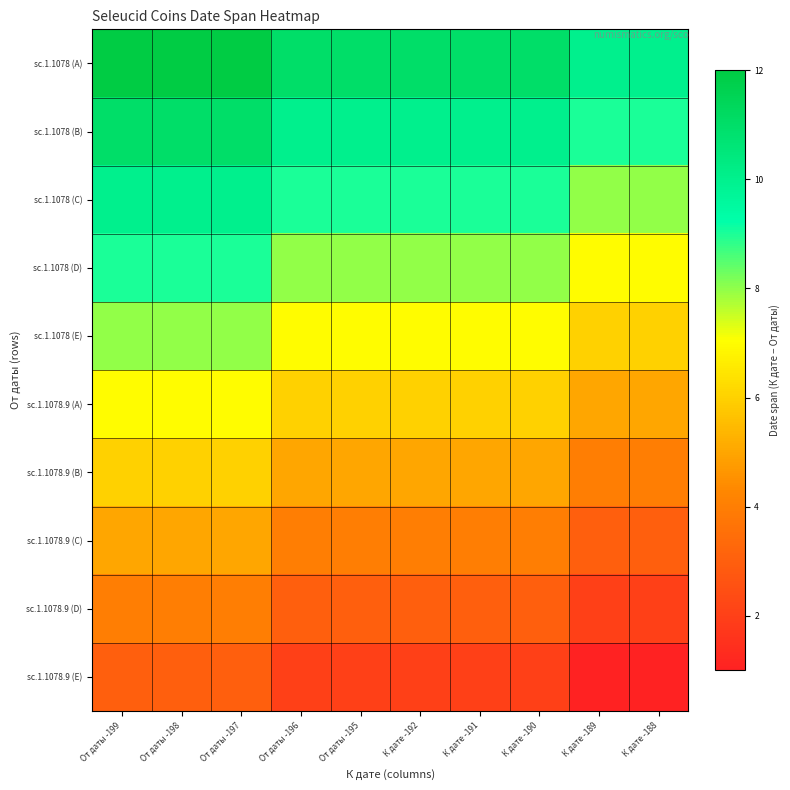

Reading right to left, what are all the values shown in this chart?

sc.1.1078 (A): К дате -188=10	К дате -189=10	К дате -190=11	К дате -191=11	К дате -192=11	От даты -195=11	От даты -196=11	От даты -197=12	От даты -198=12	От даты -199=12
sc.1.1078 (B): К дате -188=9	К дате -189=9	К дате -190=10	К дате -191=10	К дате -192=10	От даты -195=10	От даты -196=10	От даты -197=11	От даты -198=11	От даты -199=11
sc.1.1078 (C): К дате -188=8	К дате -189=8	К дате -190=9	К дате -191=9	К дате -192=9	От даты -195=9	От даты -196=9	От даты -197=10	От даты -198=10	От даты -199=10
sc.1.1078 (D): К дате -188=7	К дате -189=7	К дате -190=8	К дате -191=8	К дате -192=8	От даты -195=8	От даты -196=8	От даты -197=9	От даты -198=9	От даты -199=9
sc.1.1078 (E): К дате -188=6	К дате -189=6	К дате -190=7	К дате -191=7	К дате -192=7	От даты -195=7	От даты -196=7	От даты -197=8	От даты -198=8	От даты -199=8
sc.1.1078.9 (A): К дате -188=5	К дате -189=5	К дате -190=6	К дате -191=6	К дате -192=6	От даты -195=6	От даты -196=6	От даты -197=7	От даты -198=7	От даты -199=7
sc.1.1078.9 (B): К дате -188=4	К дате -189=4	К дате -190=5	К дате -191=5	К дате -192=5	От даты -195=5	От даты -196=5	От даты -197=6	От даты -198=6	От даты -199=6
sc.1.1078.9 (C): К дате -188=3	К дате -189=3	К дате -190=4	К дате -191=4	К дате -192=4	От даты -195=4	От даты -196=4	От даты -197=5	От даты -198=5	От даты -199=5
sc.1.1078.9 (D): К дате -188=2	К дате -189=2	К дате -190=3	К дате -191=3	К дате -192=3	От даты -195=3	От даты -196=3	От даты -197=4	От даты -198=4	От даты -199=4
sc.1.1078.9 (E): К дате -188=1	К дате -189=1	К дате -190=2	К дате -191=2	К дате -192=2	От даты -195=2	От даты -196=2	От даты -197=3	От даты -198=3	От даты -199=3